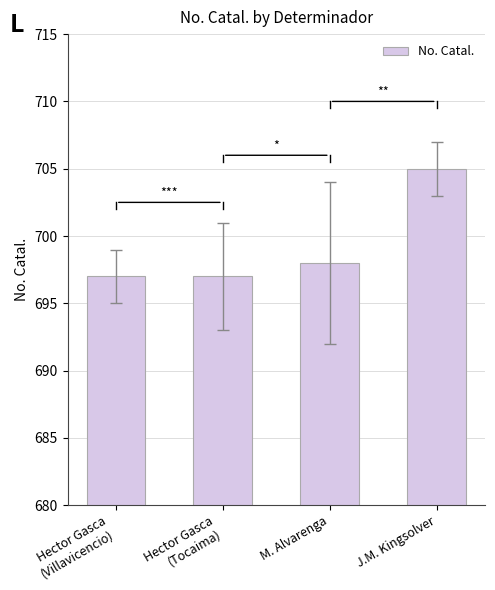

How many bars are there in total?

4